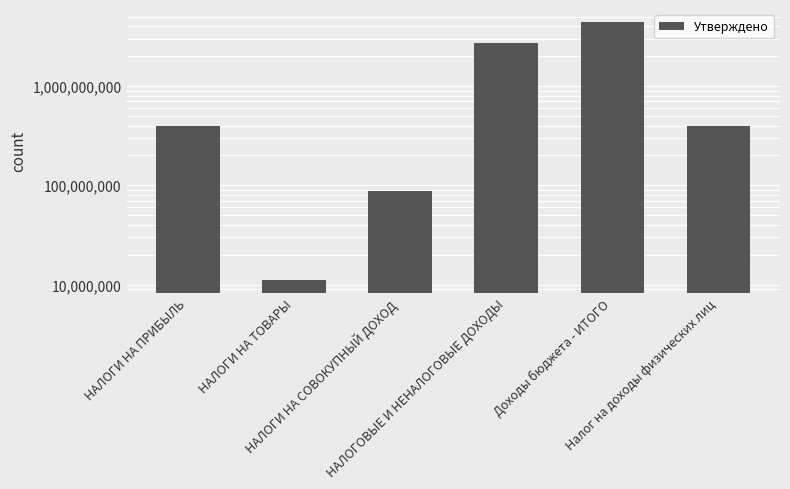

What is the ratio of the value at НАЛОГИ НА ПРИБЫЛЬ to the value at Доходы бюджета - ИТОГО?

0.1